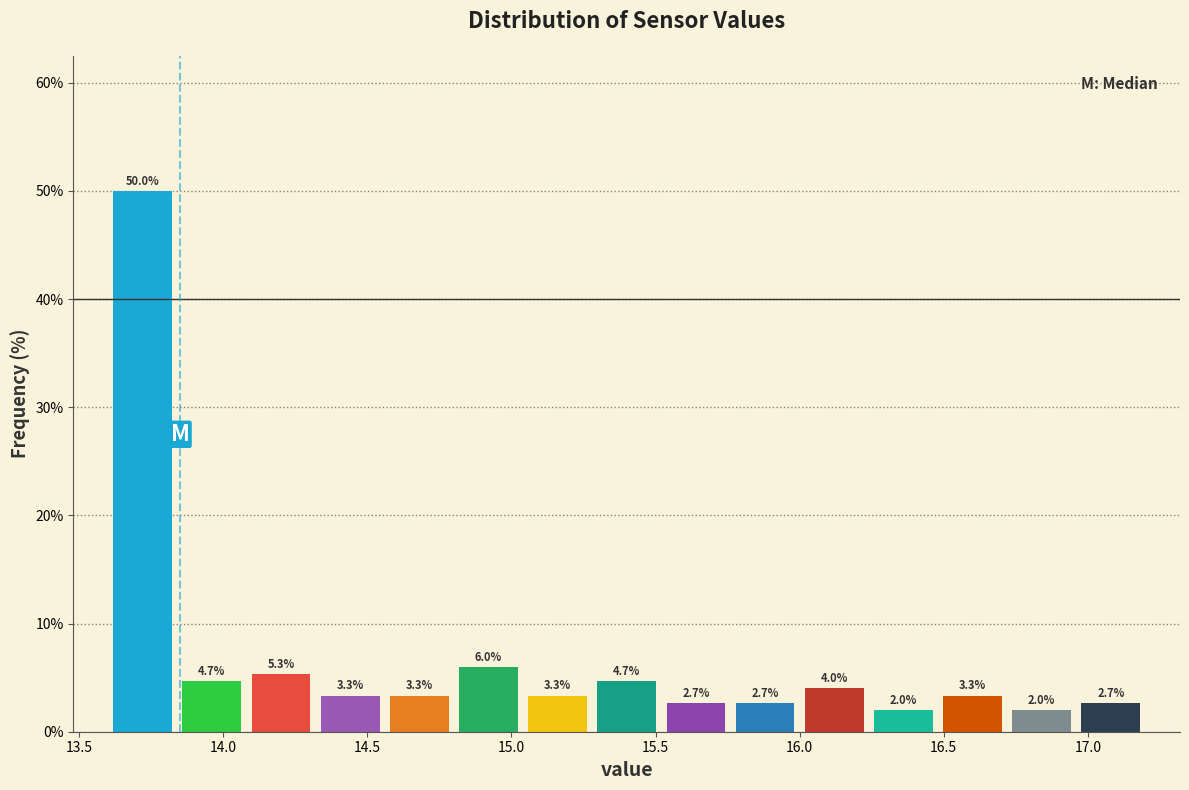

Reading left to right, list every bar in this chart as the range it spans on the x-axis followed by its height. The bar edges are not printed on the chart, so give them approximately, as read against the axis.

13.60 to 13.84: 50.0
13.84 to 14.08: 4.7
14.08 to 14.32: 5.3
14.32 to 14.56: 3.3
14.56 to 14.80: 3.3
14.80 to 15.04: 6.0
15.04 to 15.28: 3.3
15.28 to 15.52: 4.7
15.52 to 15.76: 2.7
15.76 to 16.00: 2.7
16.00 to 16.24: 4.0
16.24 to 16.48: 2.0
16.48 to 16.72: 3.3
16.72 to 16.96: 2.0
16.96 to 17.20: 2.7